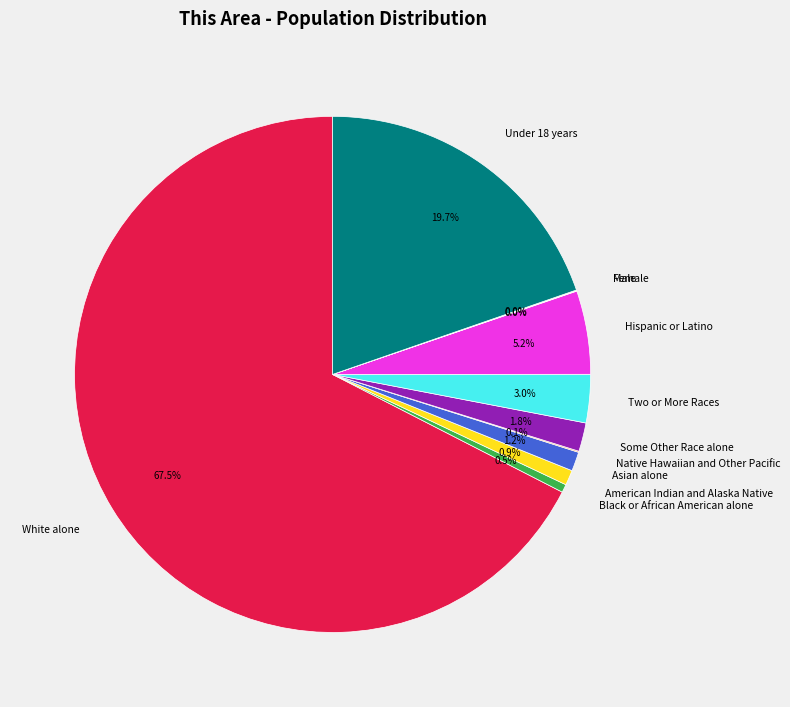

Does Hispanic or Latino account for over 50% of the chart?

No